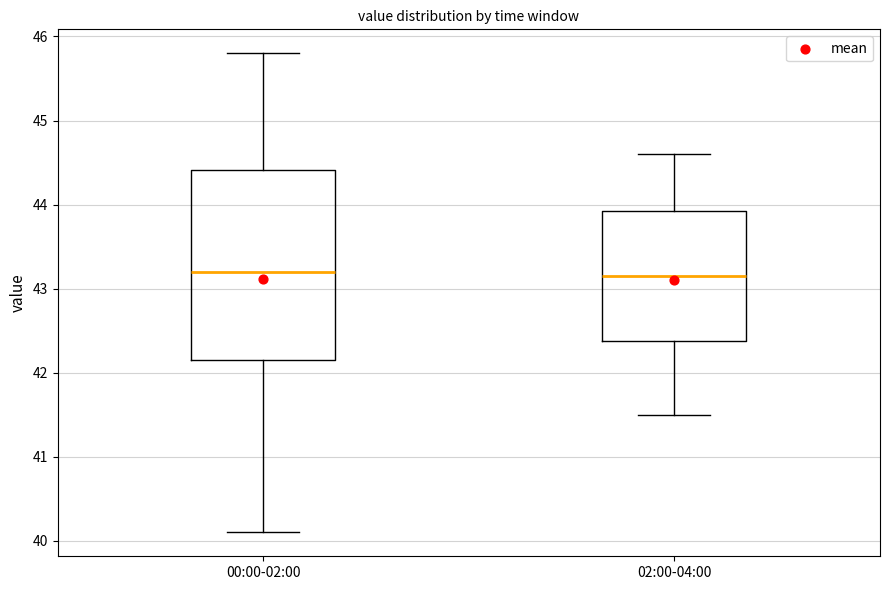

Reading left to right, transcribe this box plot: for each box, give where its median line is, the range the box spans, and where its two whiskers end, as read against the y-axis. The values are not printed on the chart, so give them approximately, as read against the axis.

00:00-02:00: median 43.2, box 42.2 to 44.4, whiskers 40.1 to 45.8
02:00-04:00: median 43.2, box 42.4 to 43.9, whiskers 41.5 to 44.6